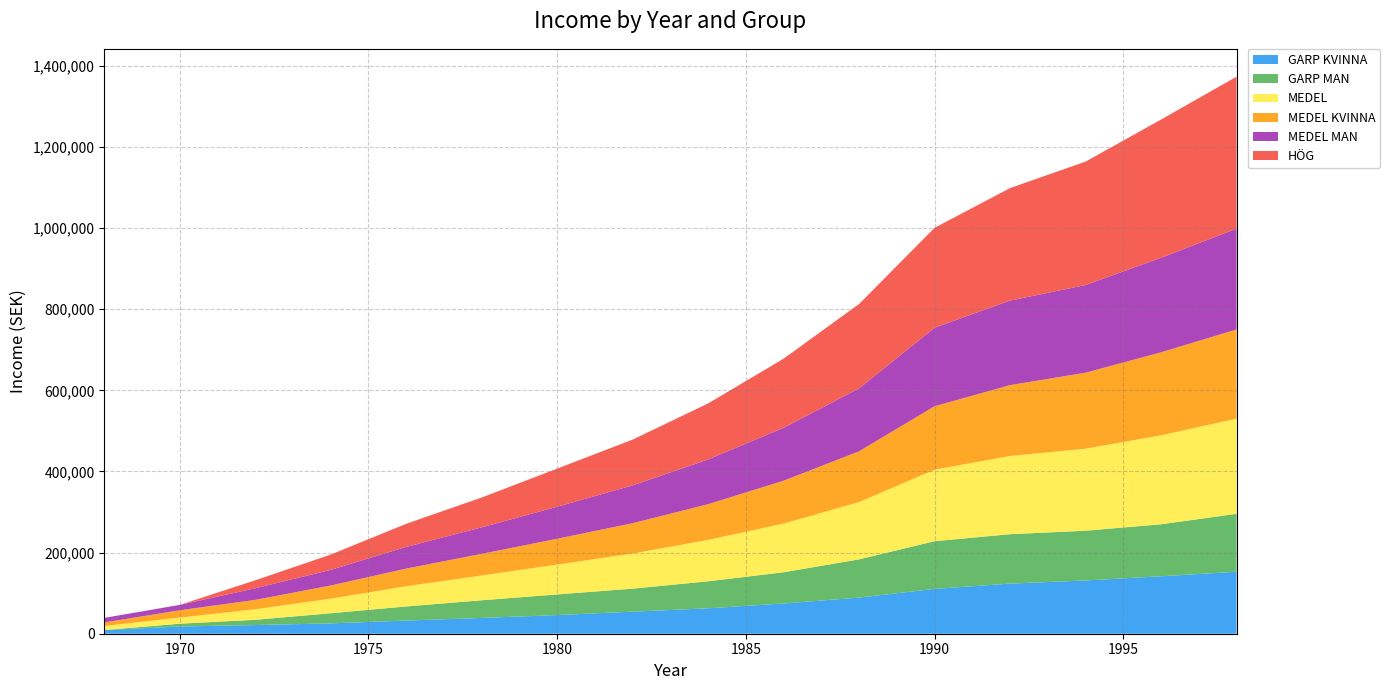

Reading left to right, what are all the values shown in this chart?

GARP KVINNA: 1968=9032.3	1970=17849.5	1972=21400.0	1974=25500.0	1976=32500.0	1978=38900.0	1980=46000.0	1982=54400.0	1984=62688.2	1986=74600.0	1988=89032.3	1990=110537.6	1992=123548.4	1994=131290.3	1996=141612.9	1998=152795.7
GARP MAN: 1968=0.0	1970=6881.7	1972=12903.2	1974=24946.2	1976=34731.2	1978=43548.4	1980=50860.2	1982=56666.7	1984=66559.1	1986=76881.7	1988=94301.1	1990=117526.9	1992=121786.0	1994=122580.6	1996=128172.0	1998=142795.7
MEDEL: 1968=10107.5	1970=15053.8	1972=26021.5	1974=36021.5	1976=49784.9	1978=61075.3	1980=73548.4	1982=86666.7	1984=101924.2	1986=120000.0	1988=141182.8	1990=176236.6	1992=192795.7	1994=202150.5	1996=219247.3	1998=234516.1
MEDEL KVINNA: 1968=8602.2	1970=18064.5	1972=23065.6	1974=32400.0	1976=43497.8	1978=53412.9	1980=63655.9	1982=74681.7	1984=88119.4	1986=105698.9	1988=125161.3	1990=156451.6	1992=174623.7	1994=187311.8	1996=204623.7	1998=219784.9
MEDEL MAN: 1968=11290.3	1970=13225.8	1972=28602.2	1974=38602.2	1976=53548.4	1978=65268.8	1980=79032.3	1982=93225.8	1984=110215.1	1986=130537.6	1988=155053.8	1990=193548.4	1992=208387.1	1994=216129.0	1996=233118.3	1998=248494.6
HÖG: 1968=0.0	1970=0.0	1972=19677.4	1974=37634.4	1976=56881.7	1978=73548.4	1980=93871.0	1982=112903.2	1984=138172.0	1986=170322.6	1988=208064.5	1990=246250.0	1992=277350.0	1994=304200.0	1996=340600.0	1998=374650.0